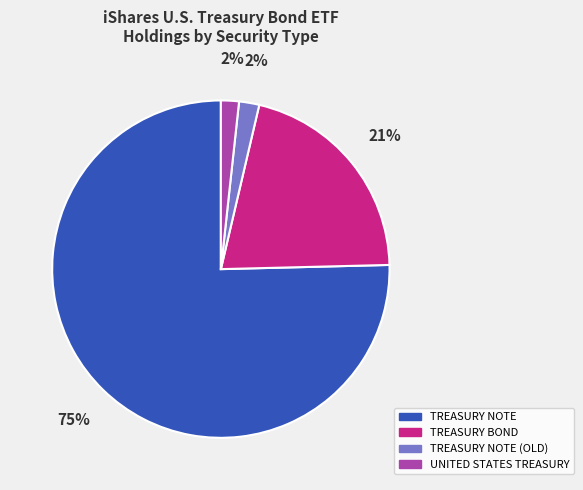

To the nearest percent, what is the average slice percentage?

25%